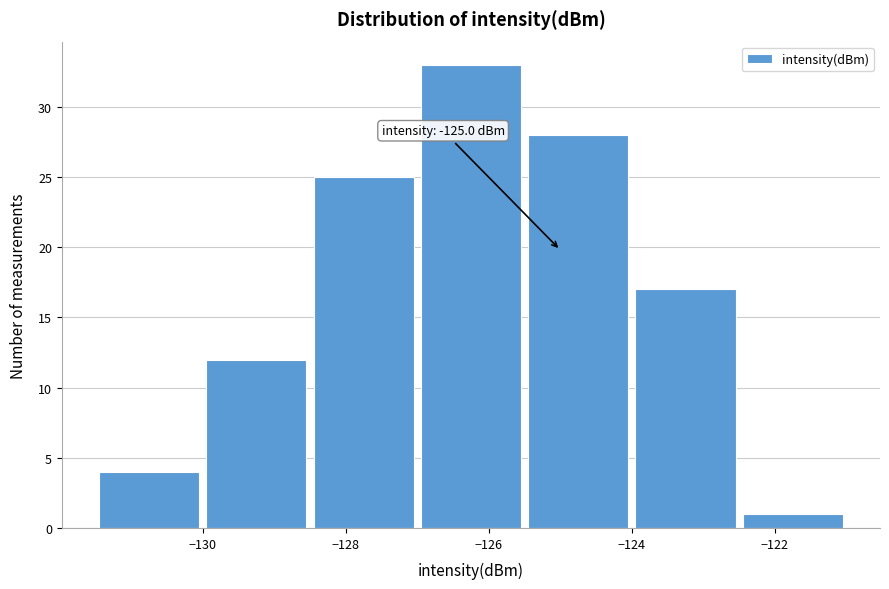

Over which range of the x-axis is the bar tallest?

-127.0 to -125.5